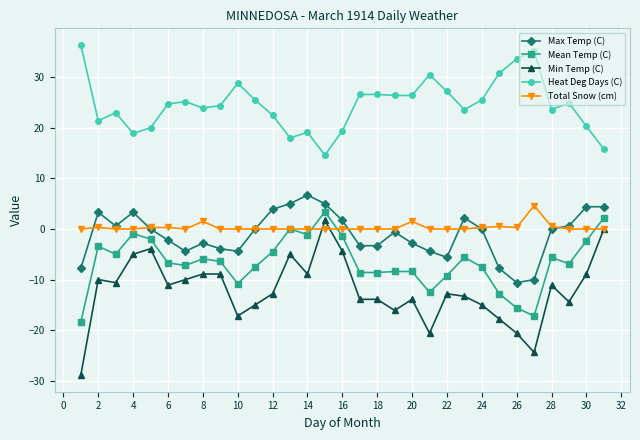

What are all the series names shown in the legend?

Max Temp (C), Mean Temp (C), Min Temp (C), Heat Deg Days (C), Total Snow (cm)